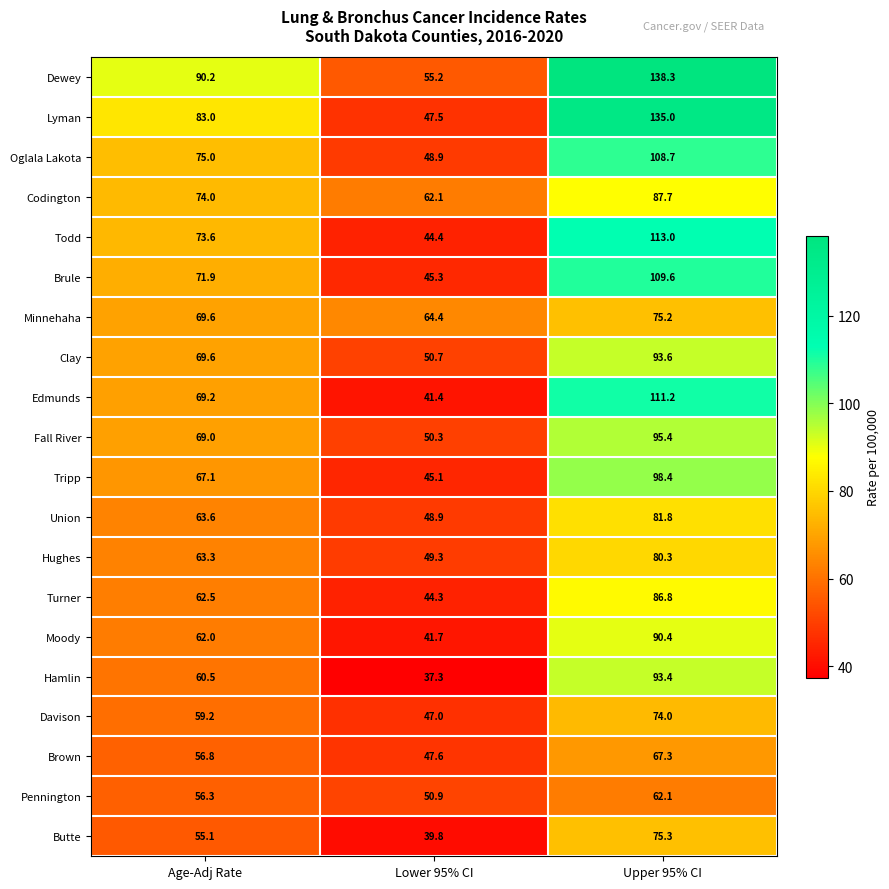

At which label does Brown first exceed 56?

Age-Adj Rate